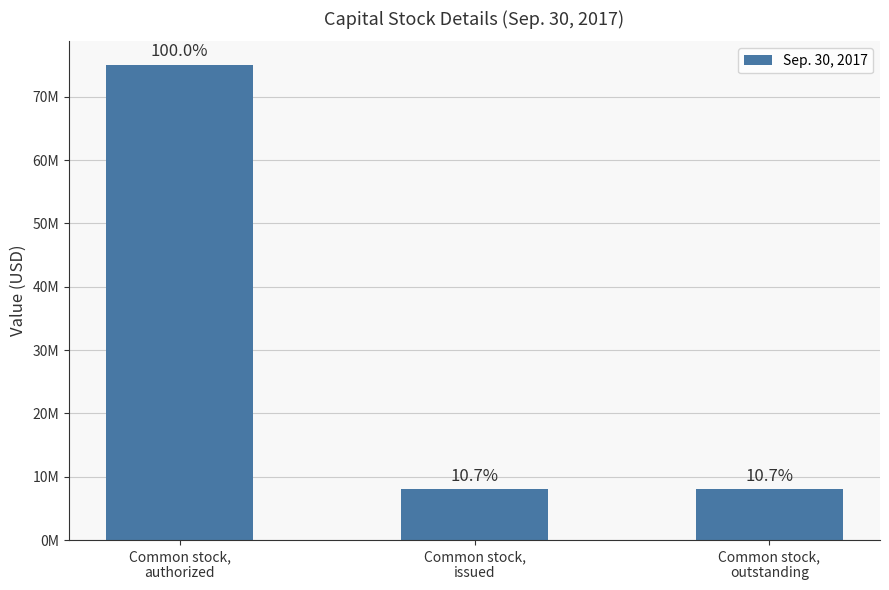

Does the chart contain any negative values?

No